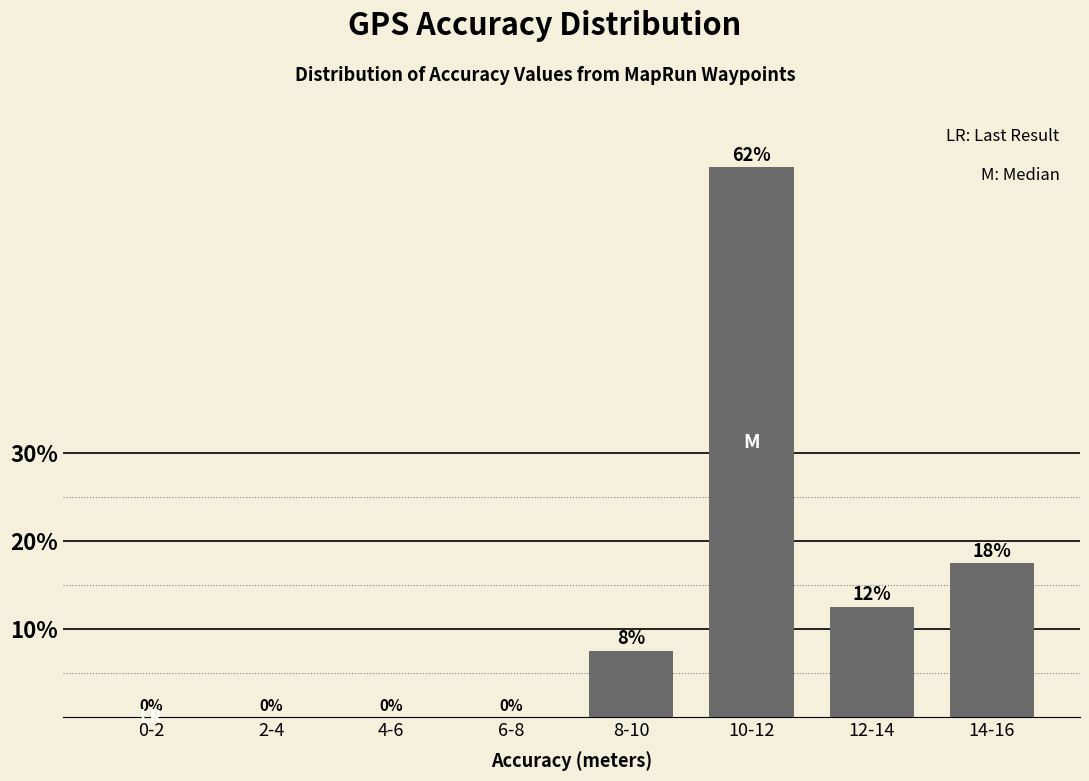

True or false: the data shows 10.4 at 14-16.

False